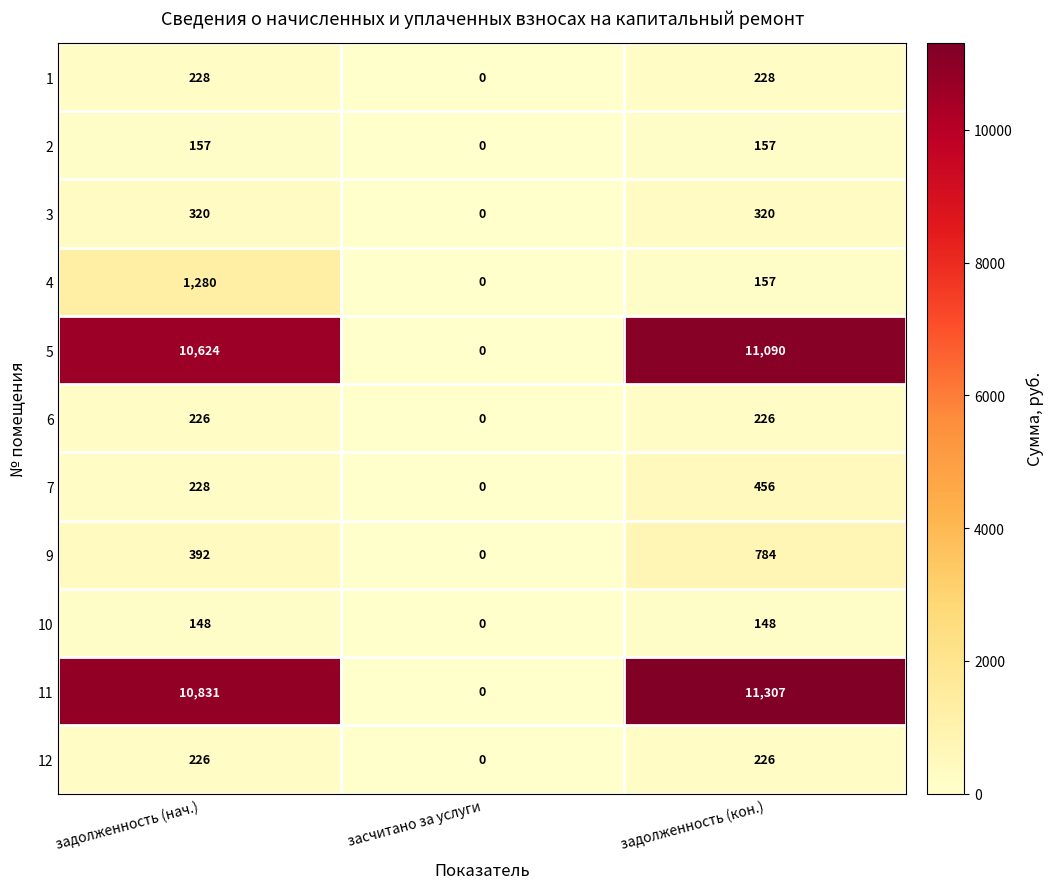

Which category has the highest value in the 7 series?

задолженность (кон.)